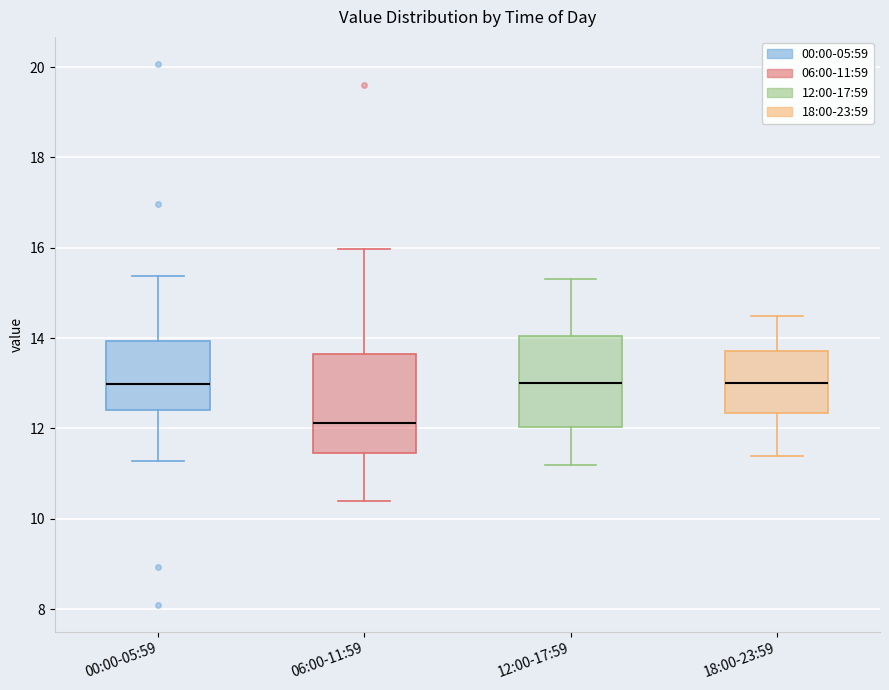

Where does the upper whisker of the box for 00:00-05:59 end on the y-axis? The values are not printed on the chart, so give them approximately, as read against the axis.

15.4